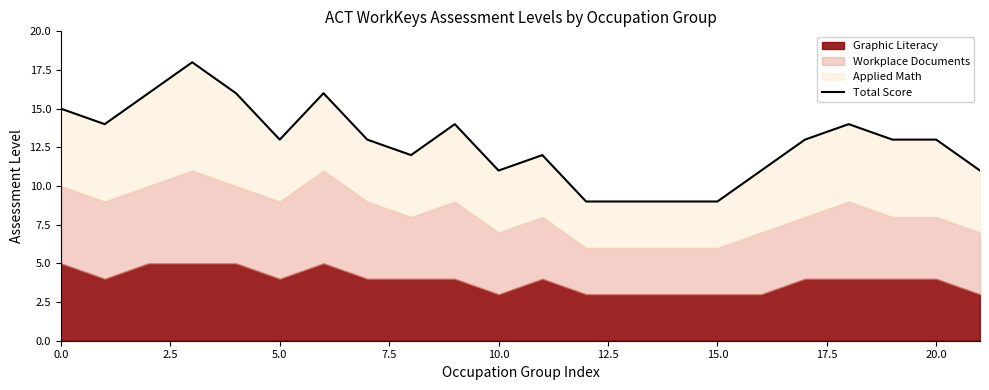

What is the minimum value shown in the chart?

9